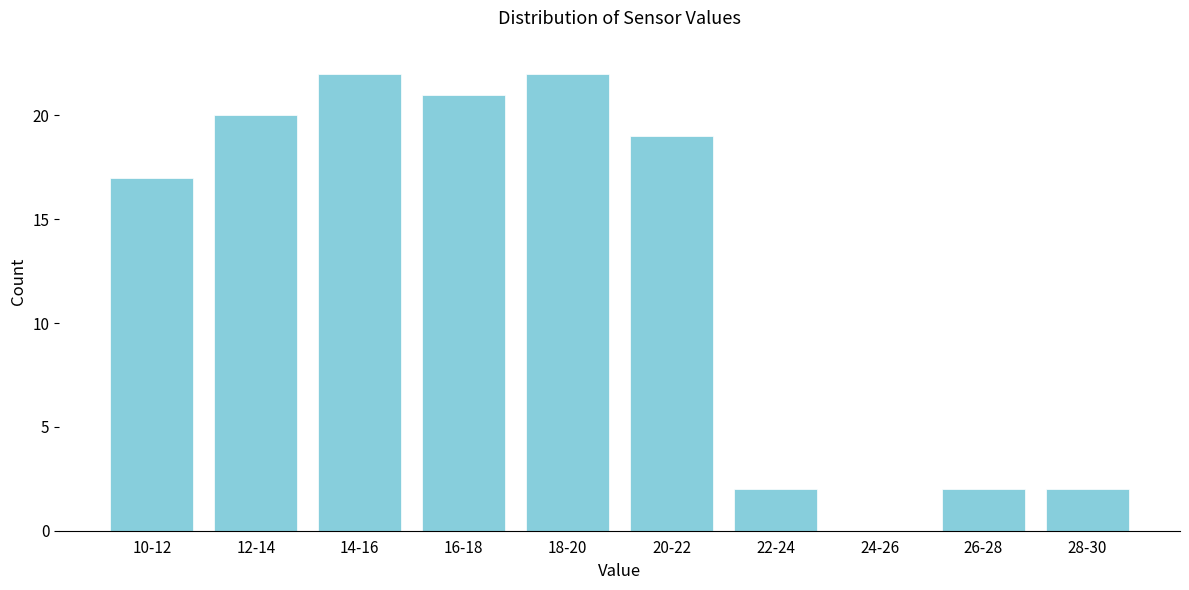

Reading left to right, extract all data points from this chart.

10-12=17	12-14=20	14-16=22	16-18=21	18-20=22	20-22=19	22-24=2	24-26=0	26-28=2	28-30=2